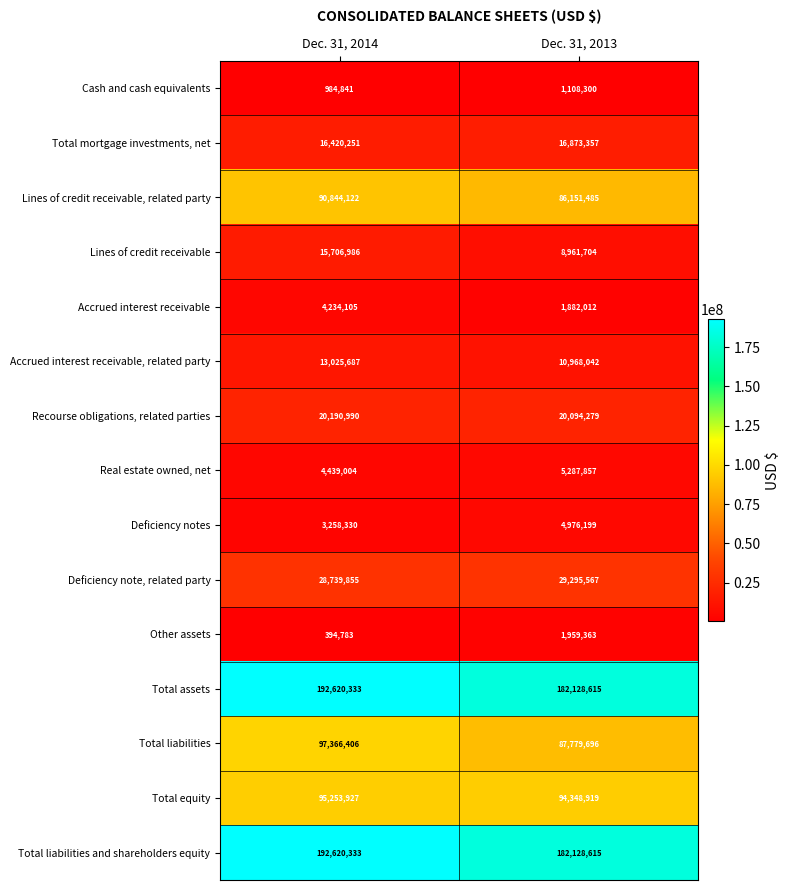

What is the difference between the Total equity values at Dec. 31, 2014 and Dec. 31, 2013?

905008